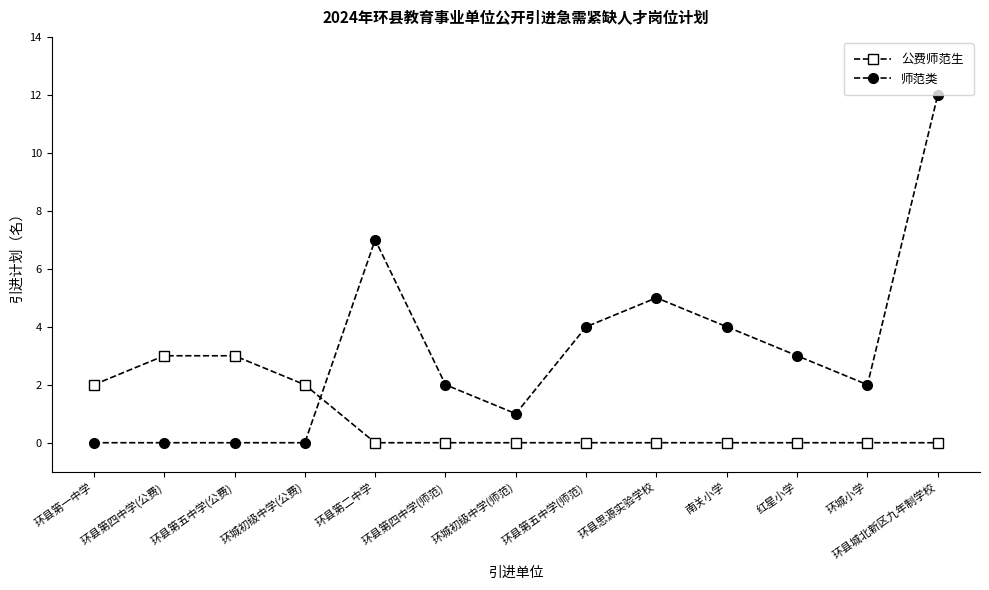

Which series has the largest total across all categories?

师范类